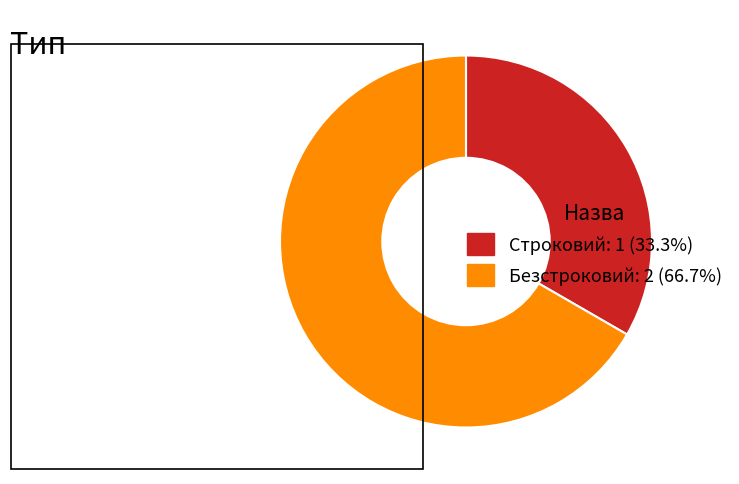

What is the largest slice in the pie chart?

Безстроковий